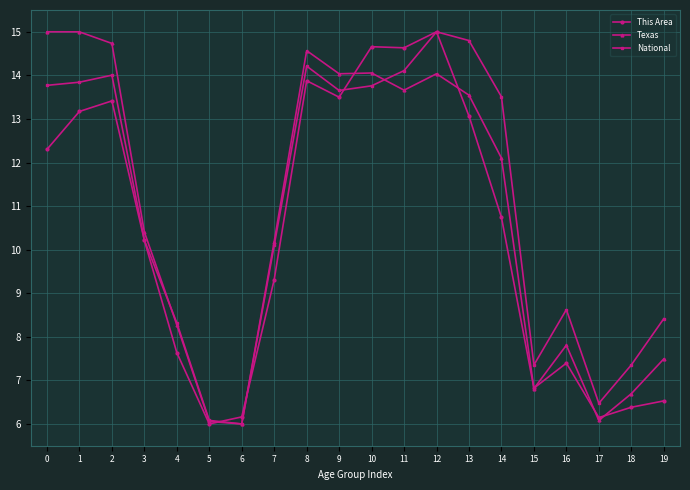

True or false: National has a value of 6.5 at 17.

True